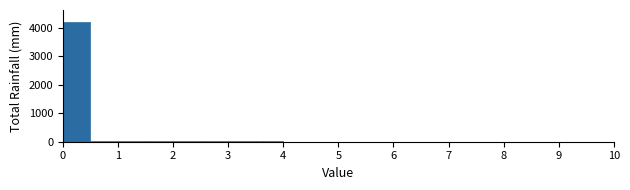

Reading left to right, transcribe this chart: for each bar, give the range it covers on the x-axis and its height. The values are not printed on the chart, so give them approximately, as read against the axis.

0.0 to 0.5: 4200
0.5 to 1.0: under 100
1.0 to 1.5: under 100
1.5 to 2.0: under 100
2.0 to 2.5: under 100
2.5 to 3.0: under 100
3.0 to 3.5: under 100
3.5 to 4.0: under 100
4.0 to 4.5: under 100
4.5 to 5.0: under 100
5.0 to 5.5: under 100
5.5 to 6.0: under 100
6.0 to 6.5: under 100
6.5 to 7.0: 0
7.0 to 7.5: 0
7.5 to 8.0: 0
8.0 to 8.5: 0
8.5 to 9.0: 0
9.0 to 9.5: 0
9.5 to 10.0: under 100